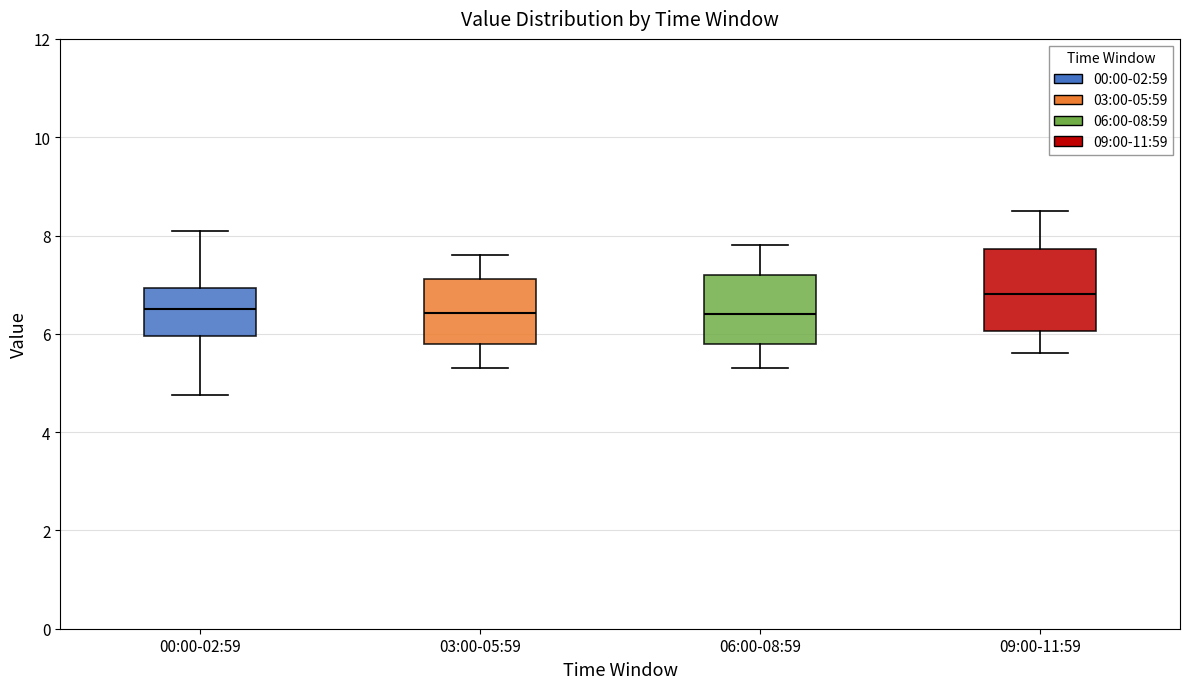

Reading left to right, transcribe this box plot: for each box, give where its median line is, the range the box spans, and where its two whiskers end, as read against the y-axis. The values are not printed on the chart, so give them approximately, as read against the axis.

00:00-02:59: median 6.6, box 6.0 to 7.0, whiskers 4.8 to 8.2
03:00-05:59: median 6.4, box 5.8 to 7.2, whiskers 5.4 to 7.6
06:00-08:59: median 6.4, box 5.8 to 7.2, whiskers 5.4 to 7.8
09:00-11:59: median 6.8, box 6.0 to 7.8, whiskers 5.6 to 8.6